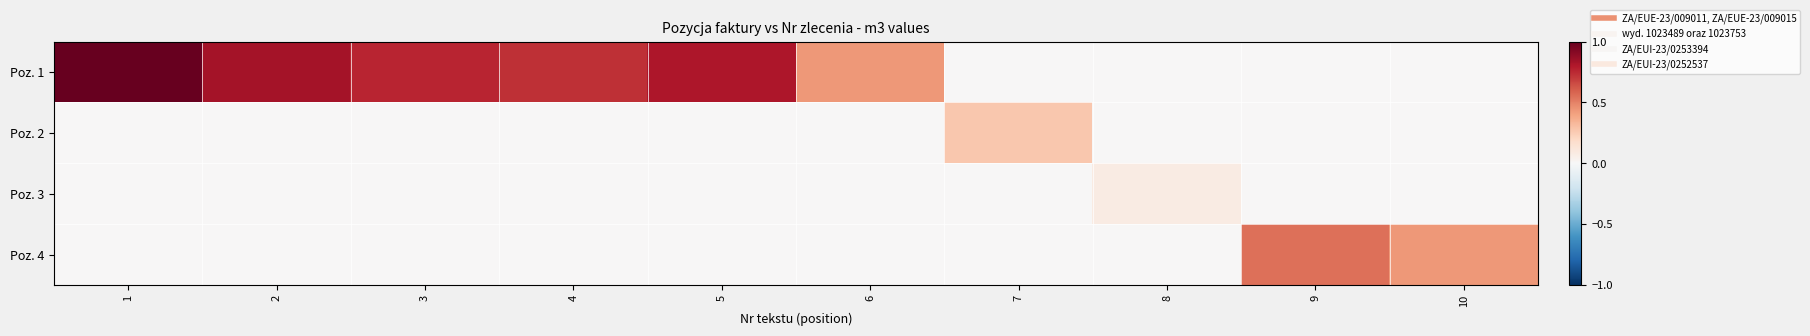

Reading right to left, list all the values displayed in this chart.

Poz. 1: 10=0.0	9=0.0	8=0.0	7=0.0	6=0.4	5=0.8	4=0.7	3=0.8	2=0.8	1=1.0
Poz. 2: 10=0.0	9=0.0	8=0.0	7=0.3	6=0.0	5=0.0	4=0.0	3=0.0	2=0.0	1=0.0
Poz. 3: 10=0.0	9=0.0	8=0.1	7=0.0	6=0.0	5=0.0	4=0.0	3=0.0	2=0.0	1=0.0
Poz. 4: 10=0.4	9=0.6	8=0.0	7=0.0	6=0.0	5=0.0	4=0.0	3=0.0	2=0.0	1=0.0